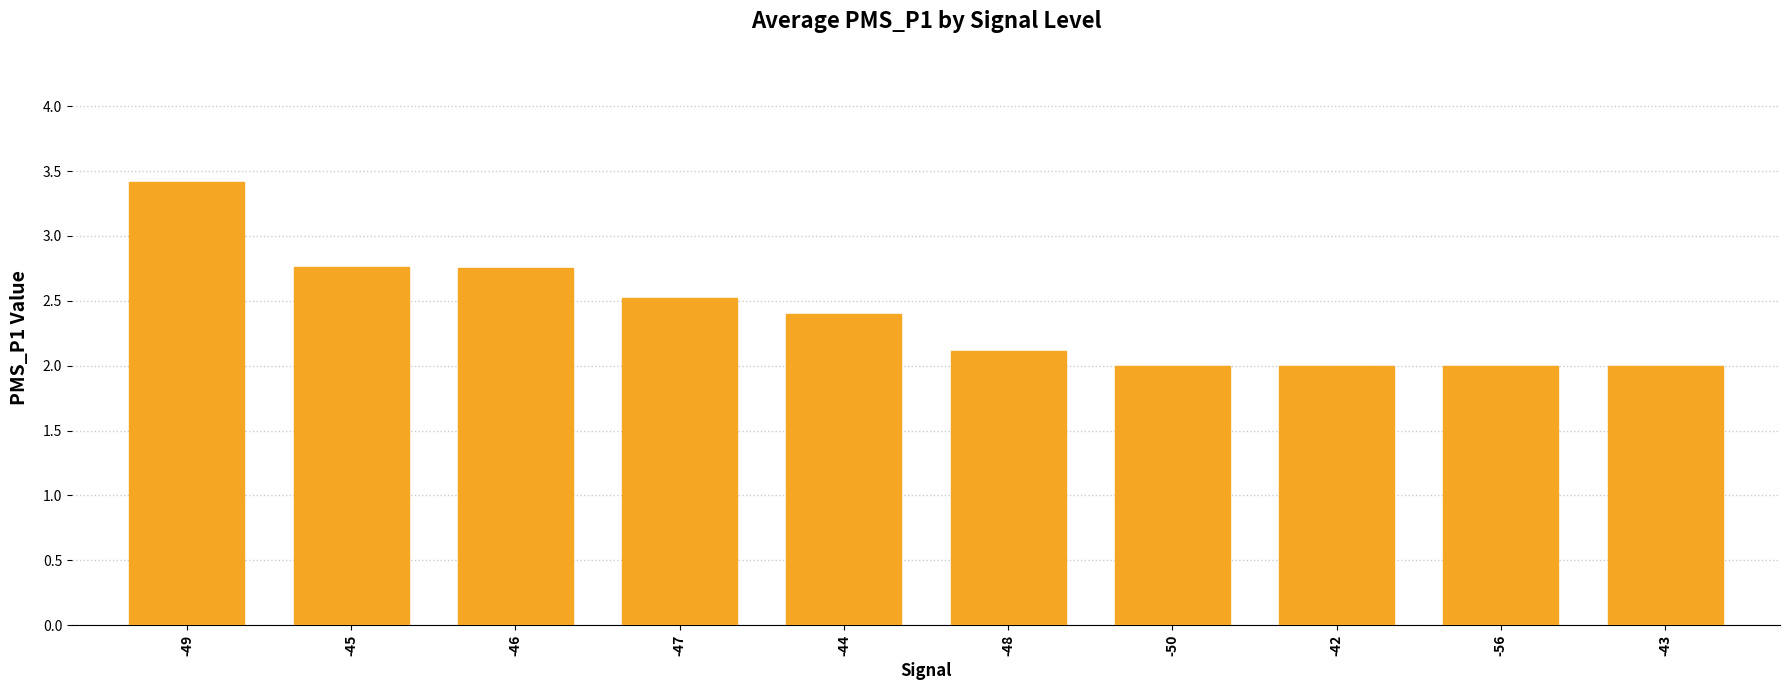

What value does the data have at -47?

2.5